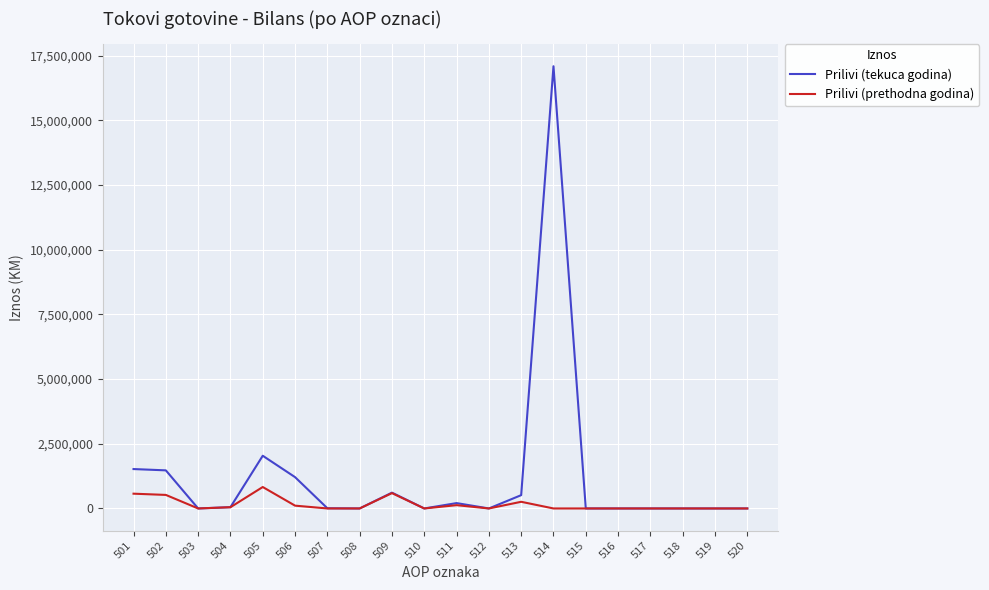

Which series changed the most between 504 and 509?

Prilivi (tekuca godina)